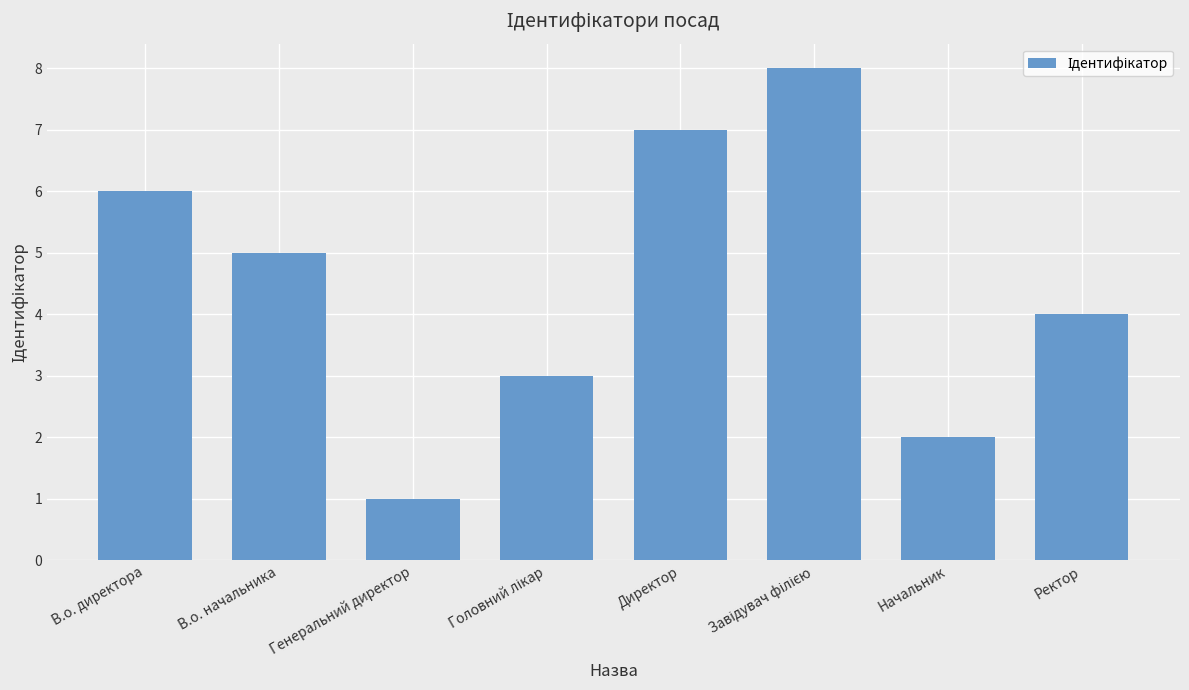

True or false: the data shows 5 at В.о. начальника.

True